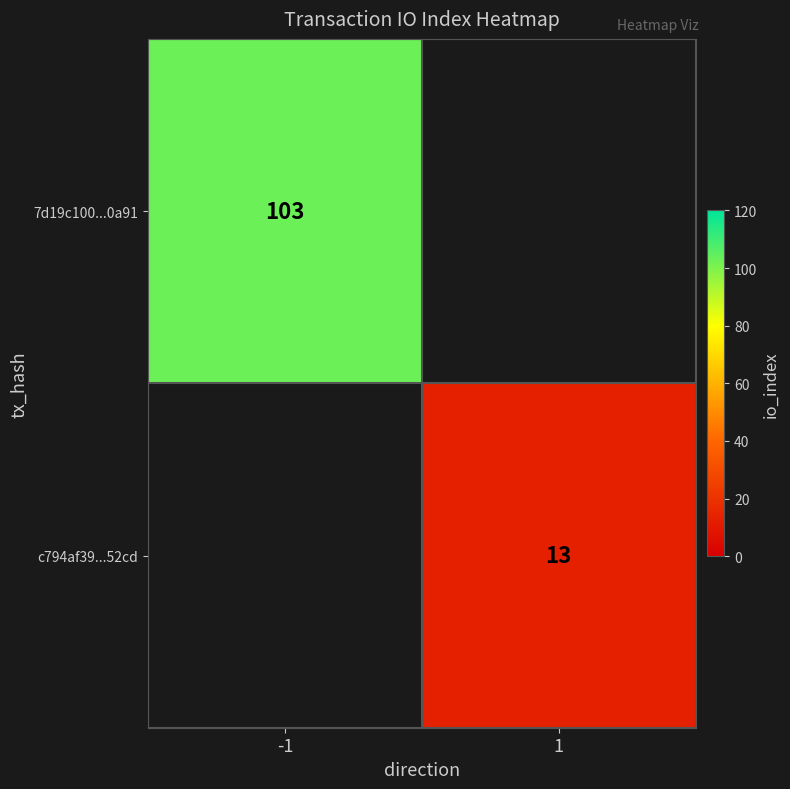

The c794af39...52cd series shows 8 at 1. True or false?

False